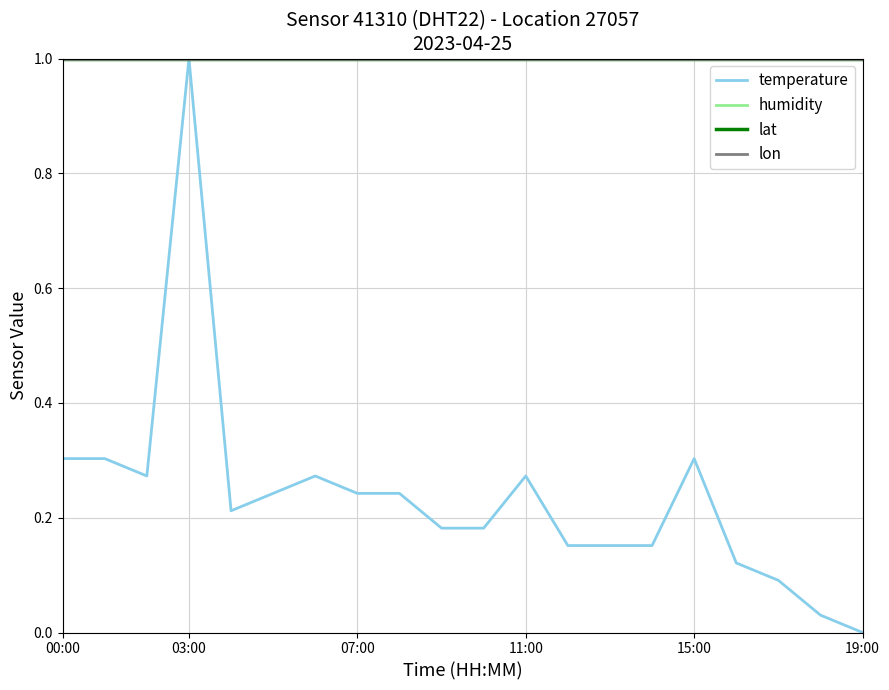

True or false: humidity has more than 0 points higher than both neighbors.

False